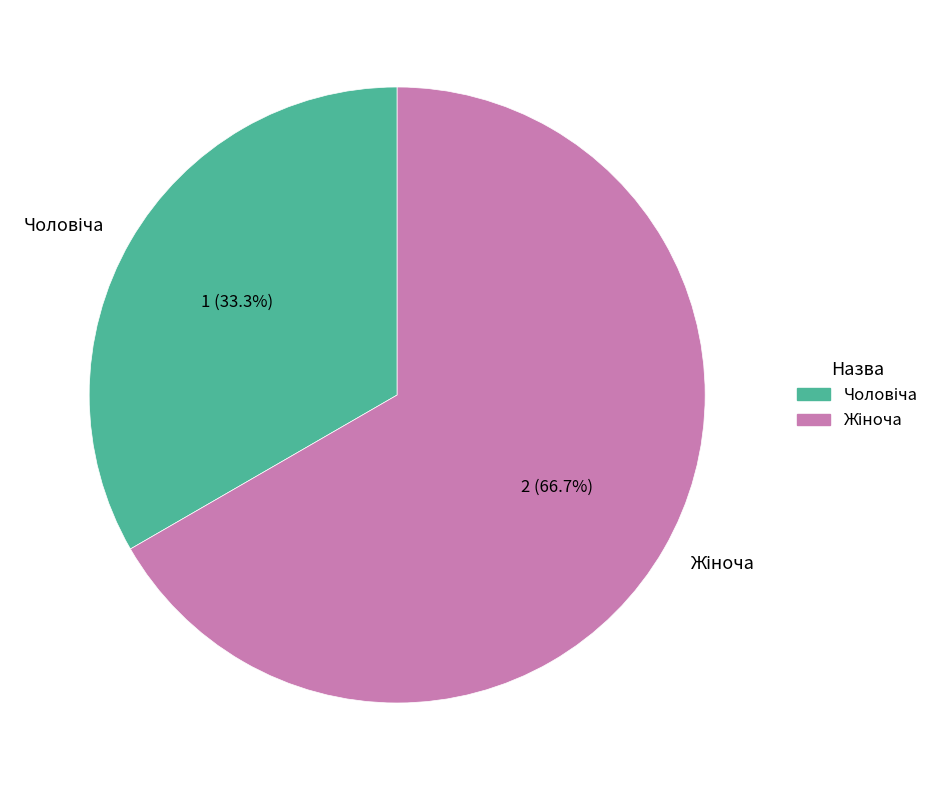

Does any single category account for the majority?

Yes